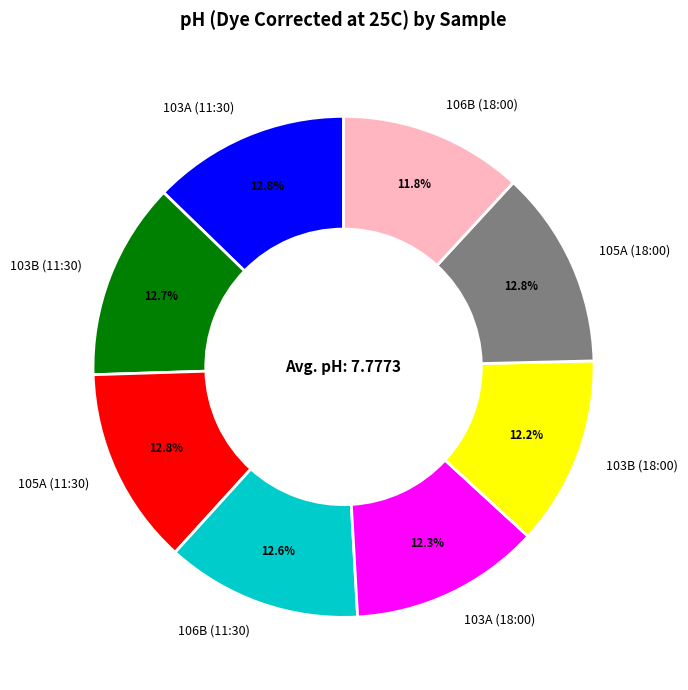

To the nearest percent, what percentage of the pie is 103B (18:00)?

12%